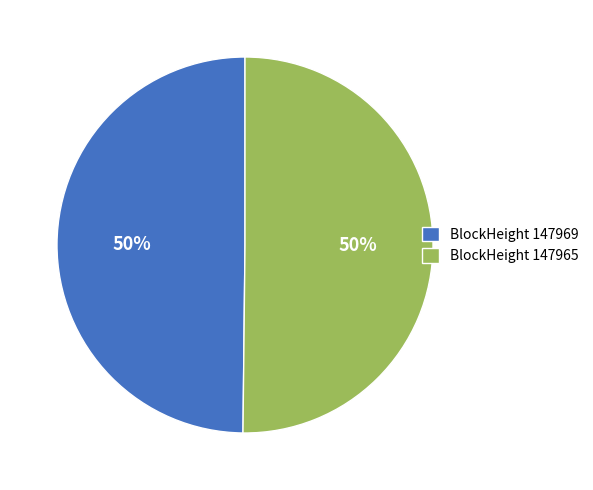

How many segments does this pie chart have?

2